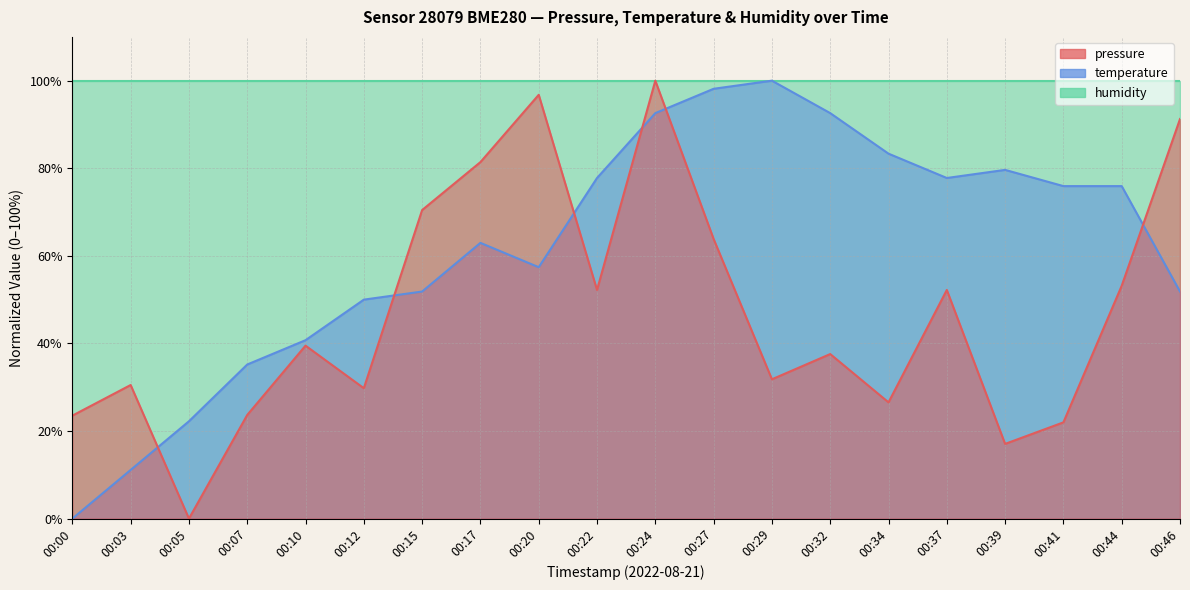

How many data points in temperature are less than 75?

10